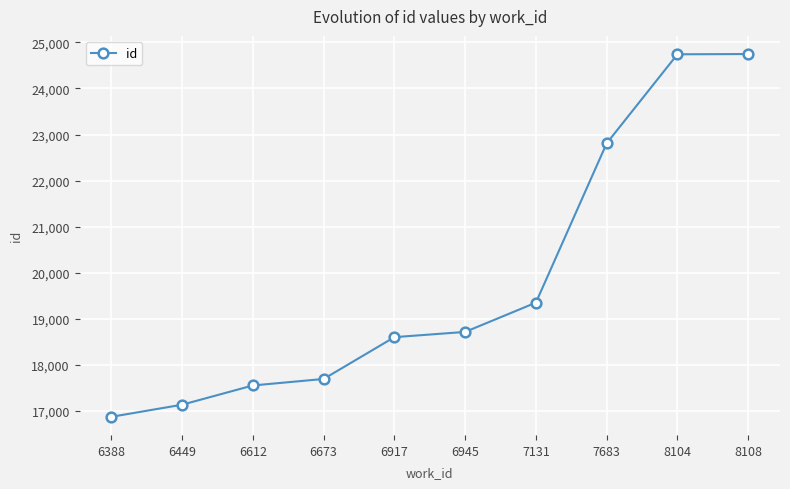

What value does the data have at 7131, to the nearest 10?

19350